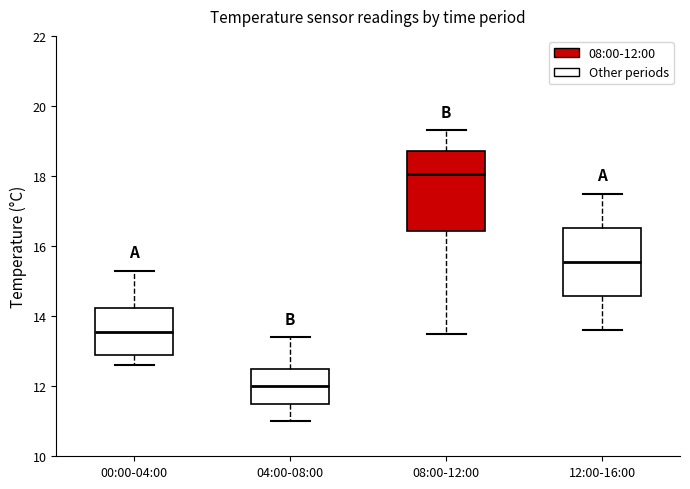

Which box has the highest median line?

08:00-12:00